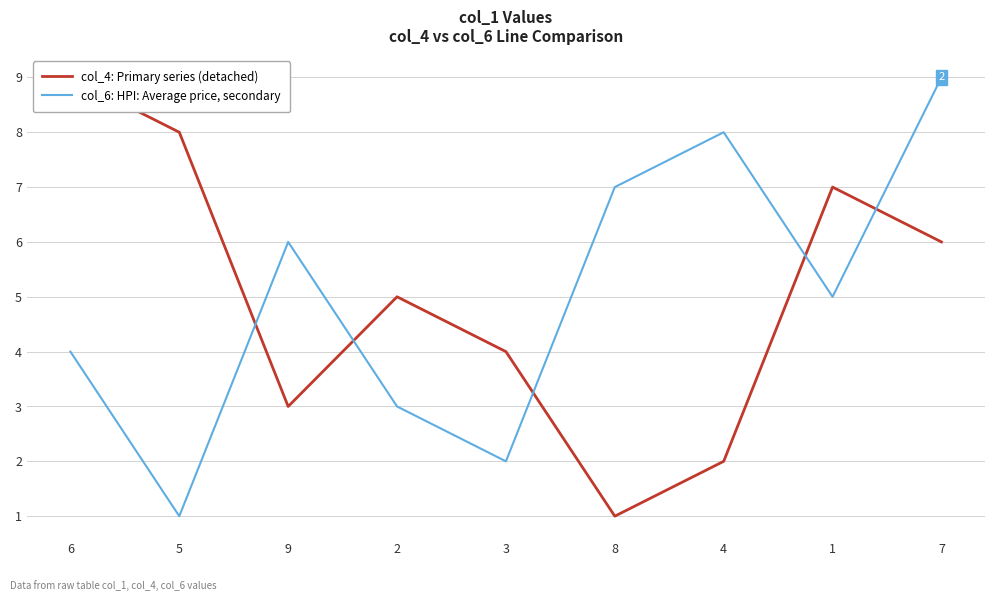

What is the smallest value displayed?

1